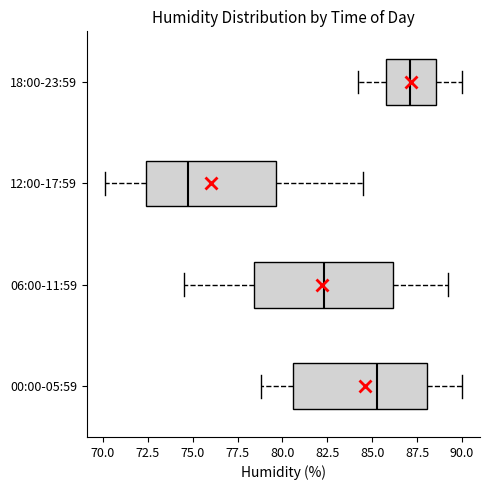

Reading bottom to top, transcribe this box plot: for each box, give where its median line is, the range the box spans, and where its two whiskers end, as read against the x-axis. The values are not printed on the chart, so give them approximately, as read against the axis.

00:00-05:59: median 85.5, box 80.5 to 88.0, whiskers 79.0 to 90.0
06:00-11:59: median 82.5, box 78.5 to 86.0, whiskers 74.5 to 89.0
12:00-17:59: median 75.0, box 72.5 to 79.5, whiskers 70.0 to 84.5
18:00-23:59: median 87.0, box 86.0 to 88.5, whiskers 84.0 to 90.0